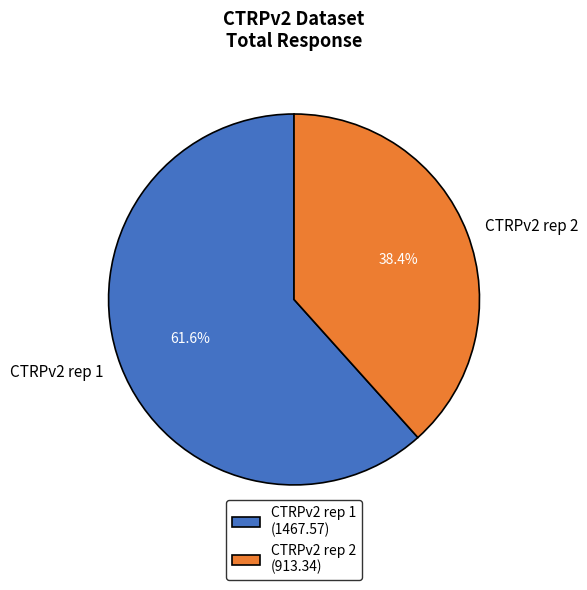

Is there a majority slice in this chart?

Yes